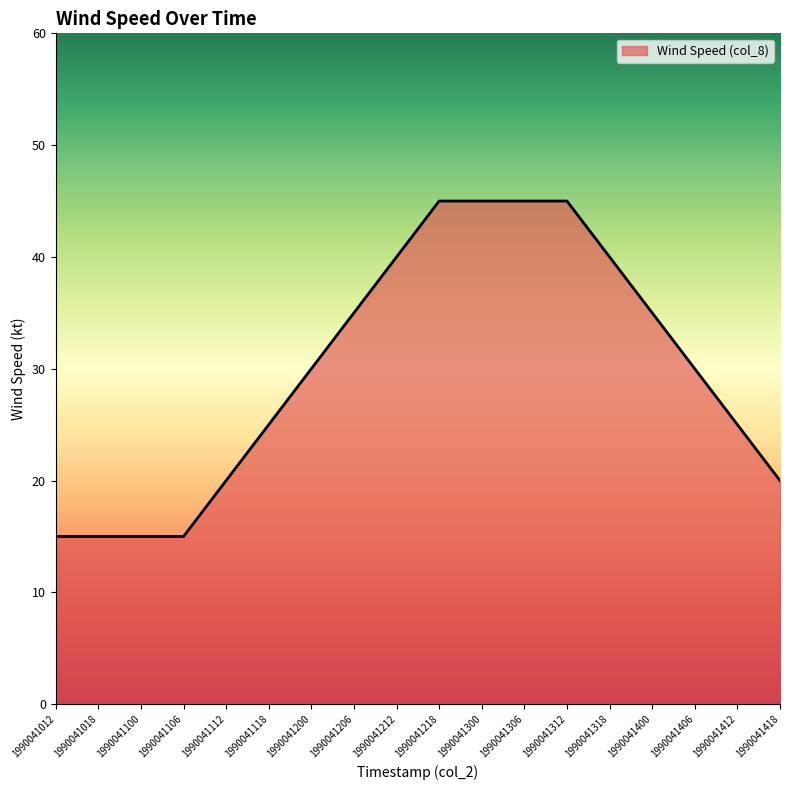

What is the change in value from 1990041412 to 1990041418?

-5